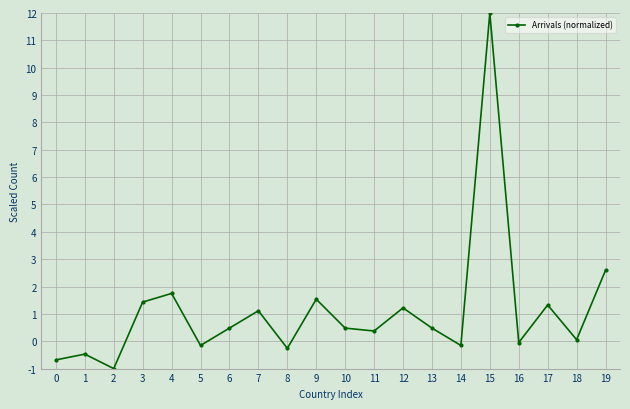

How many data points does each series have?

20